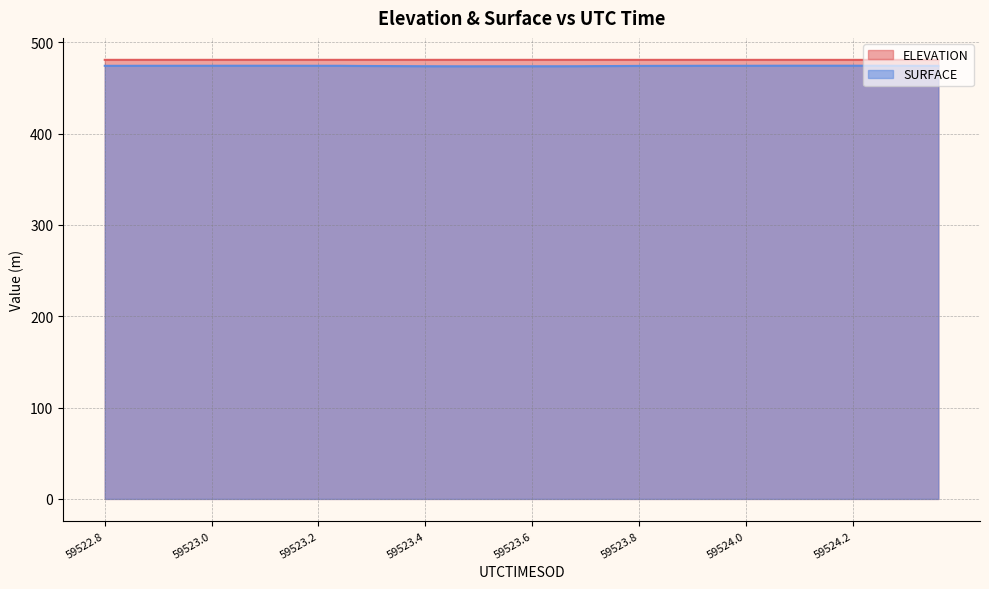

True or false: SURFACE and ELEVATION intersect in this chart.

False